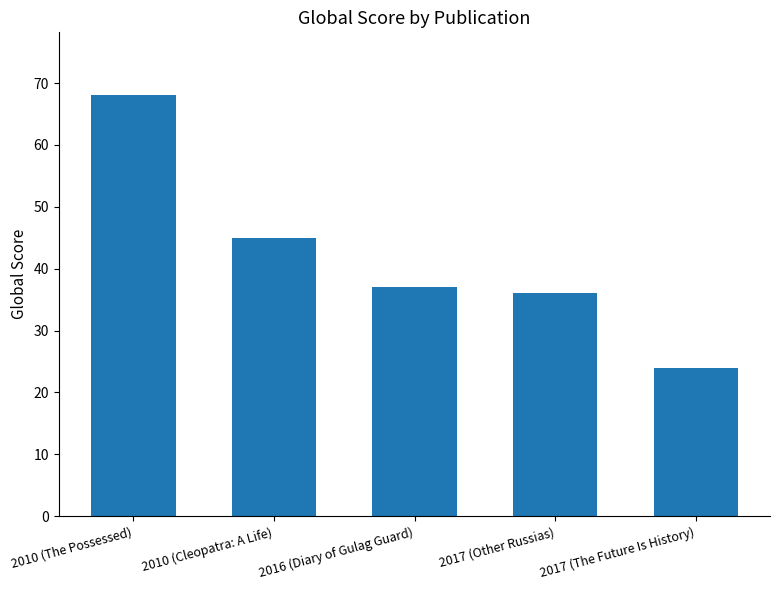

Is it true that the value at 2010 (The Possessed) is 32?

False